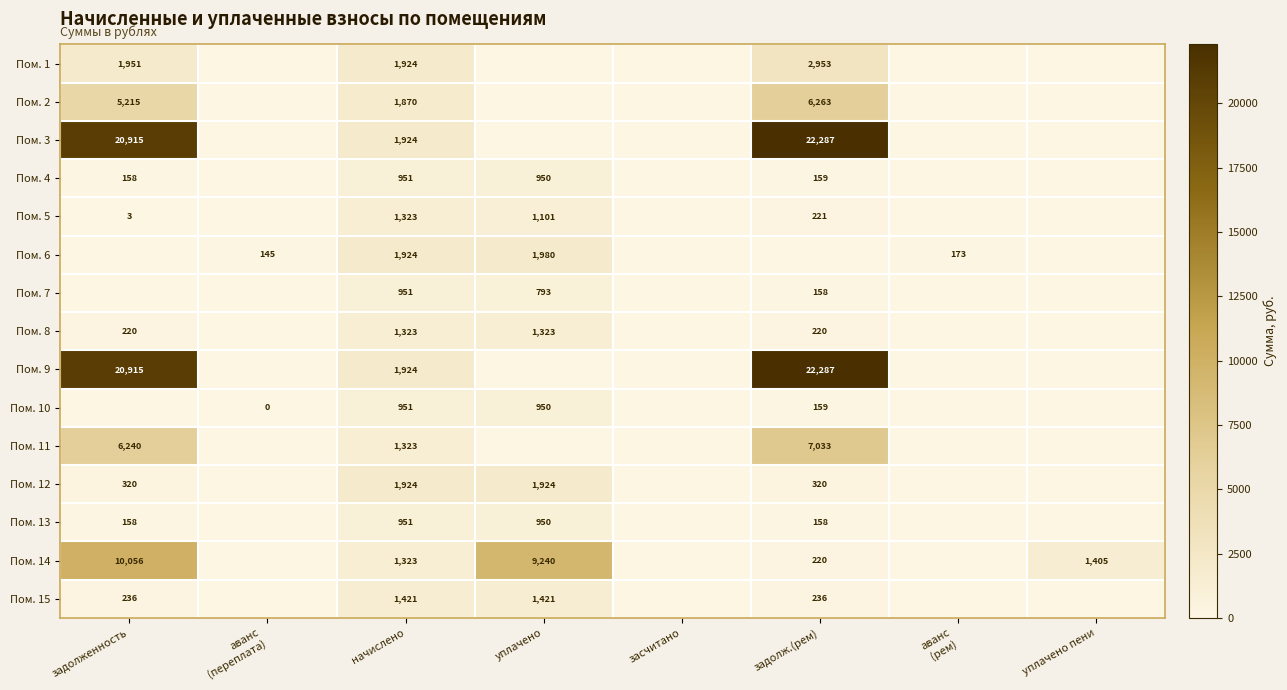

What is the difference between the maximum and minimum values in the Пом. 9 series?

22287.2